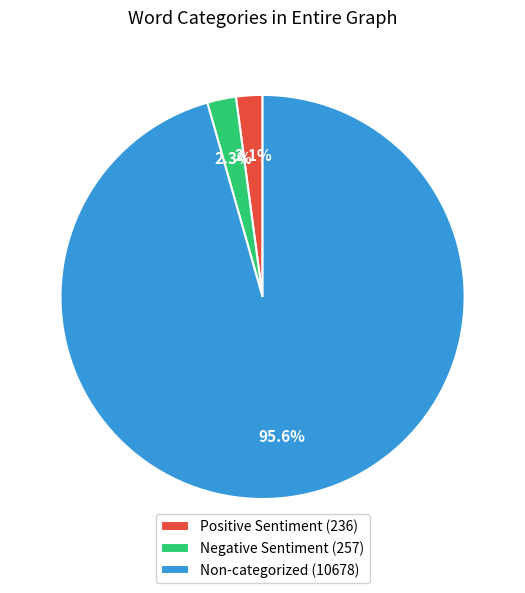

What is the largest slice in the pie chart?

Non-categorized (10678)